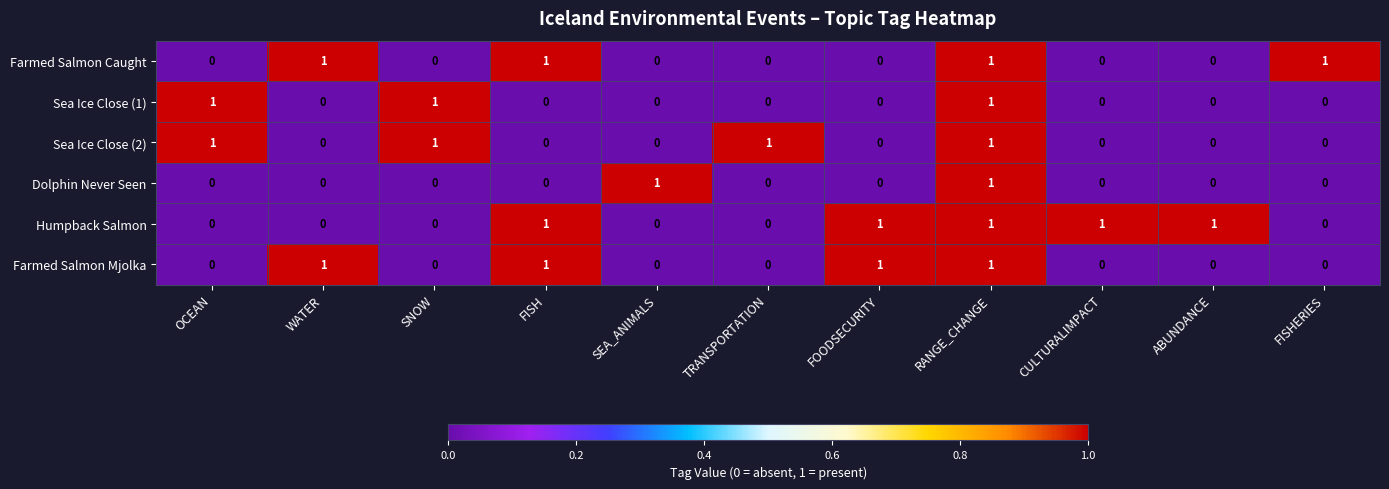

Count the Humpback Salmon values in the range 0 to 1.

11